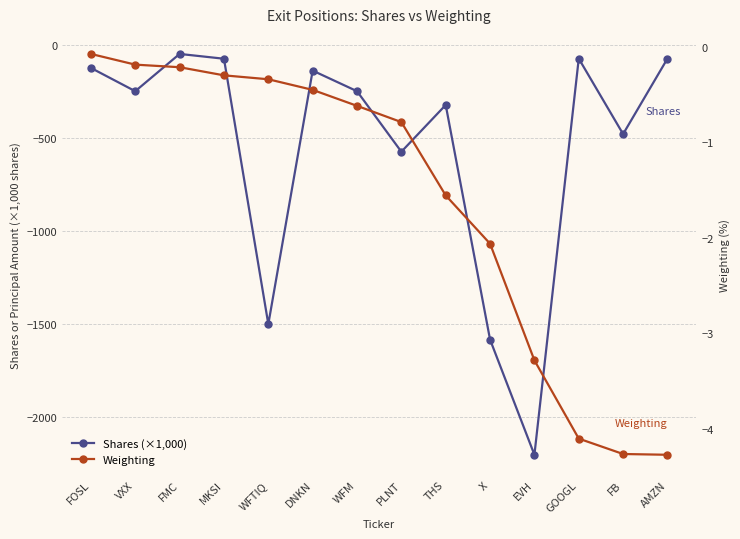

Which series has the widest spread of values?

Shares (×1,000)